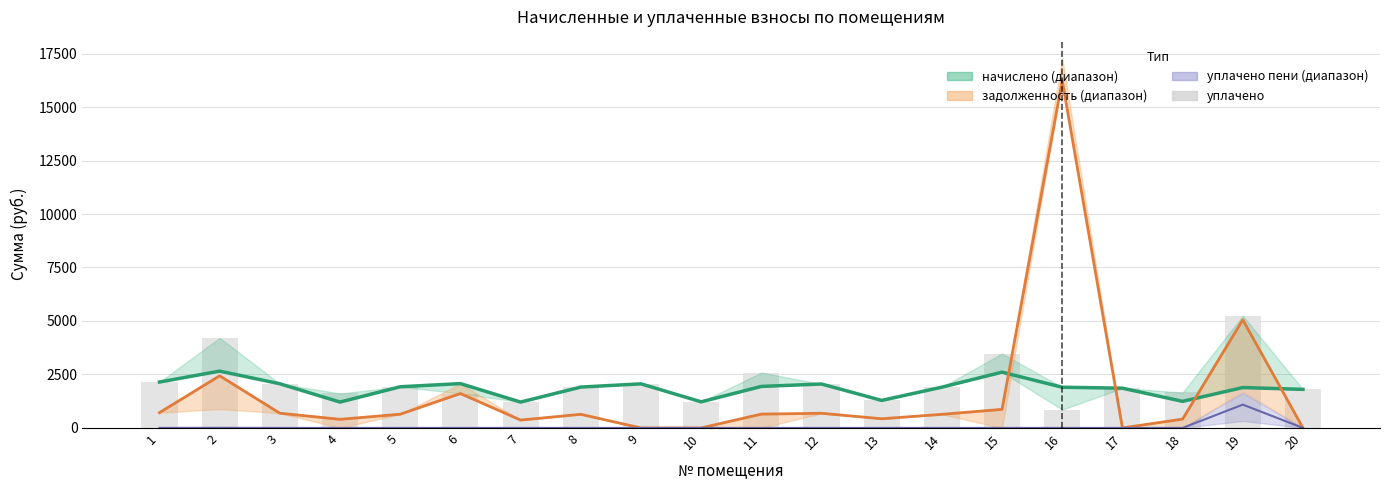

What is the value of the уплачено bar at the 6th from the left?

1608.0